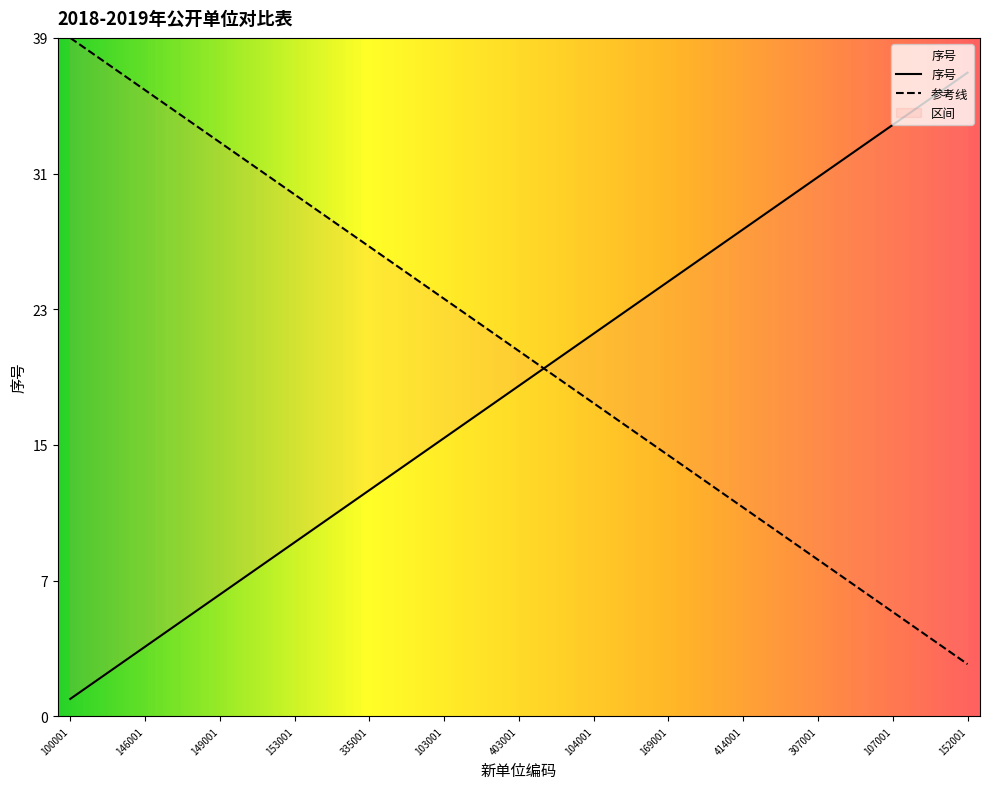

Reading left to right, what are all the values shown in this chart?

100001=1	102001=2	101001=3	146001=4	147001=5	148001=6	149001=7	150001=8	154001=9	153001=10	151001=11	155001=12	335001=13	400001=14	105001=15	103001=16	250001=17	254001=18	403001=19	411001=20	306001=21	104001=22	157001=23	332001=24	169001=25	334001=26	410001=27	414001=28	416001=29	409001=30	307001=31	257001=32	330001=33	107001=34	193001=35	114001=36	152001=37